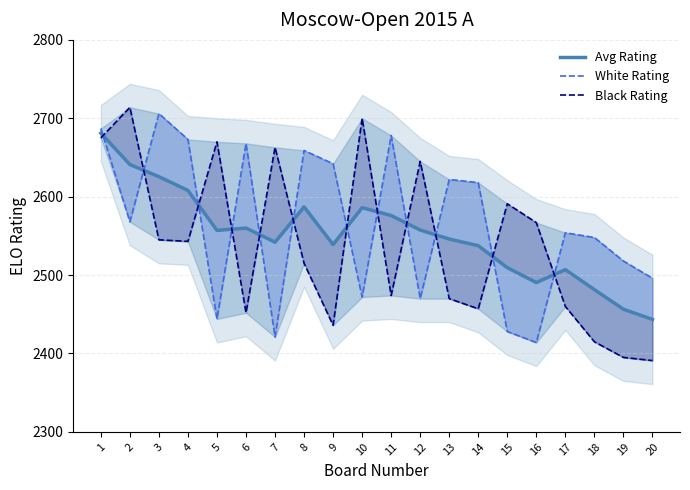

At which label is Black Rating closest to 2552?

3